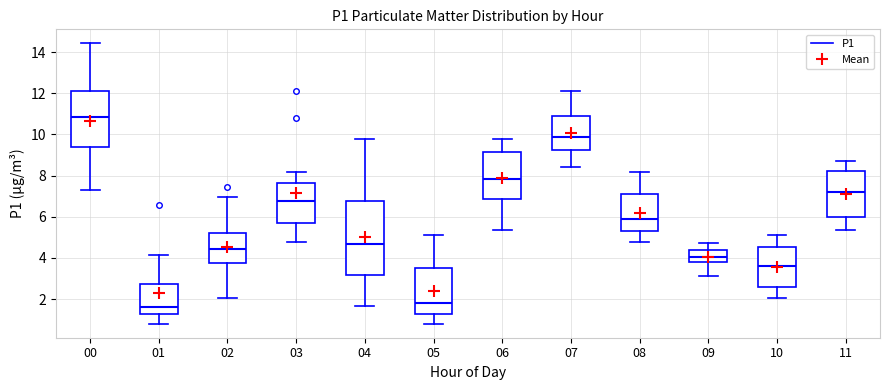

Which box is the tallest, from its lower edge to its upper edge?

04